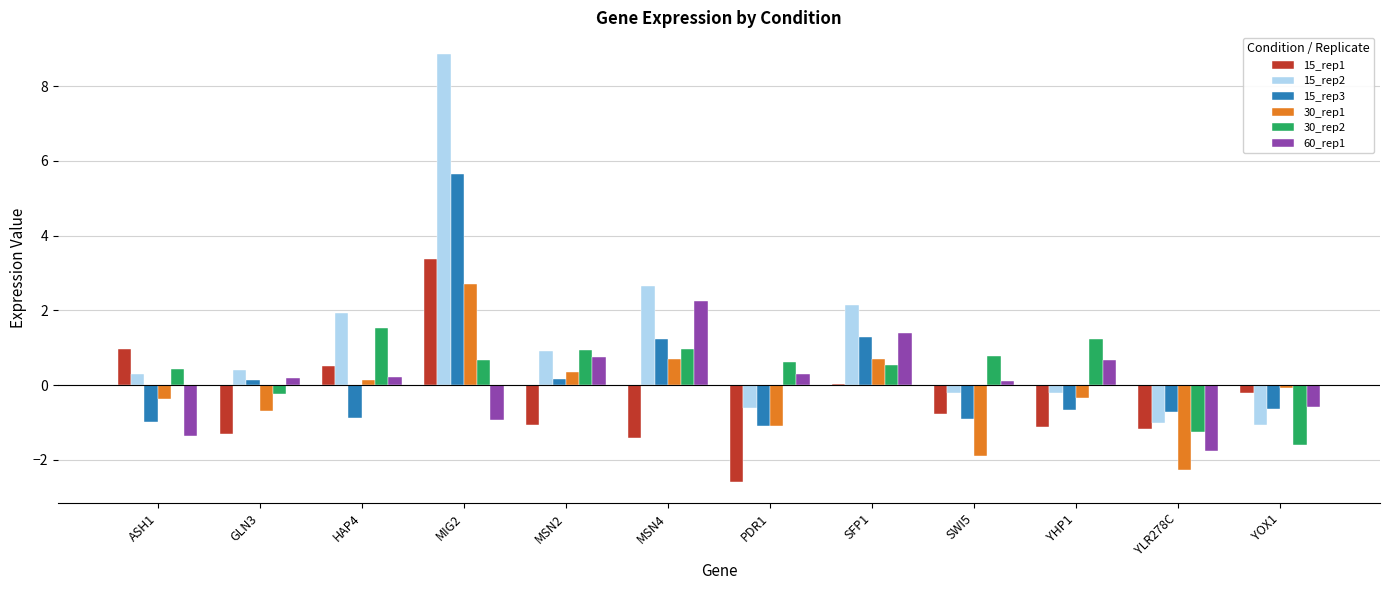

What is the sum of all 15_rep1 values?

-4.7